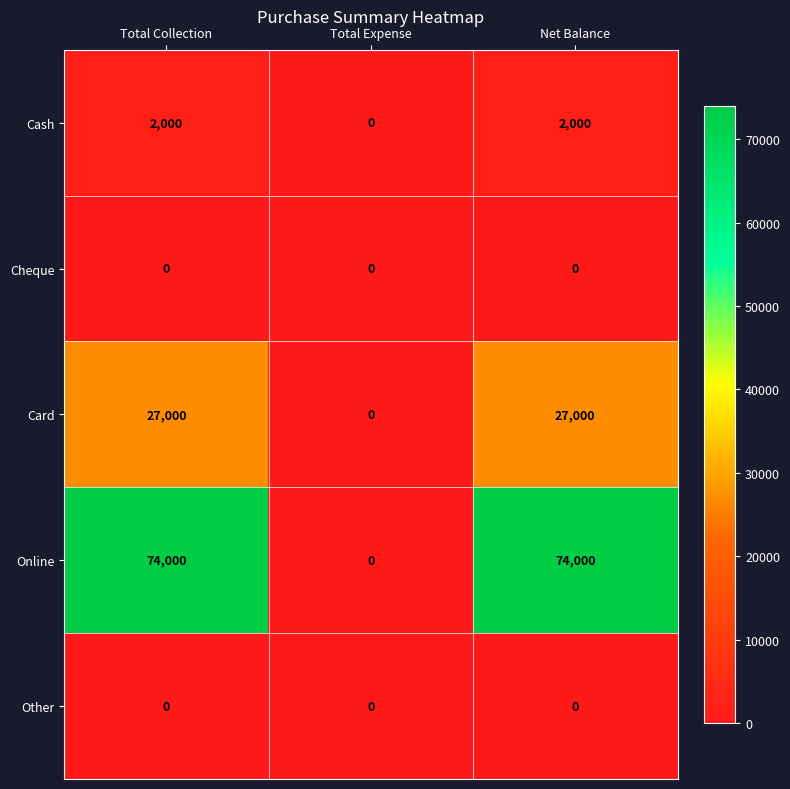

What is the sum of the Cash values at Total Expense and Total Collection?

2000